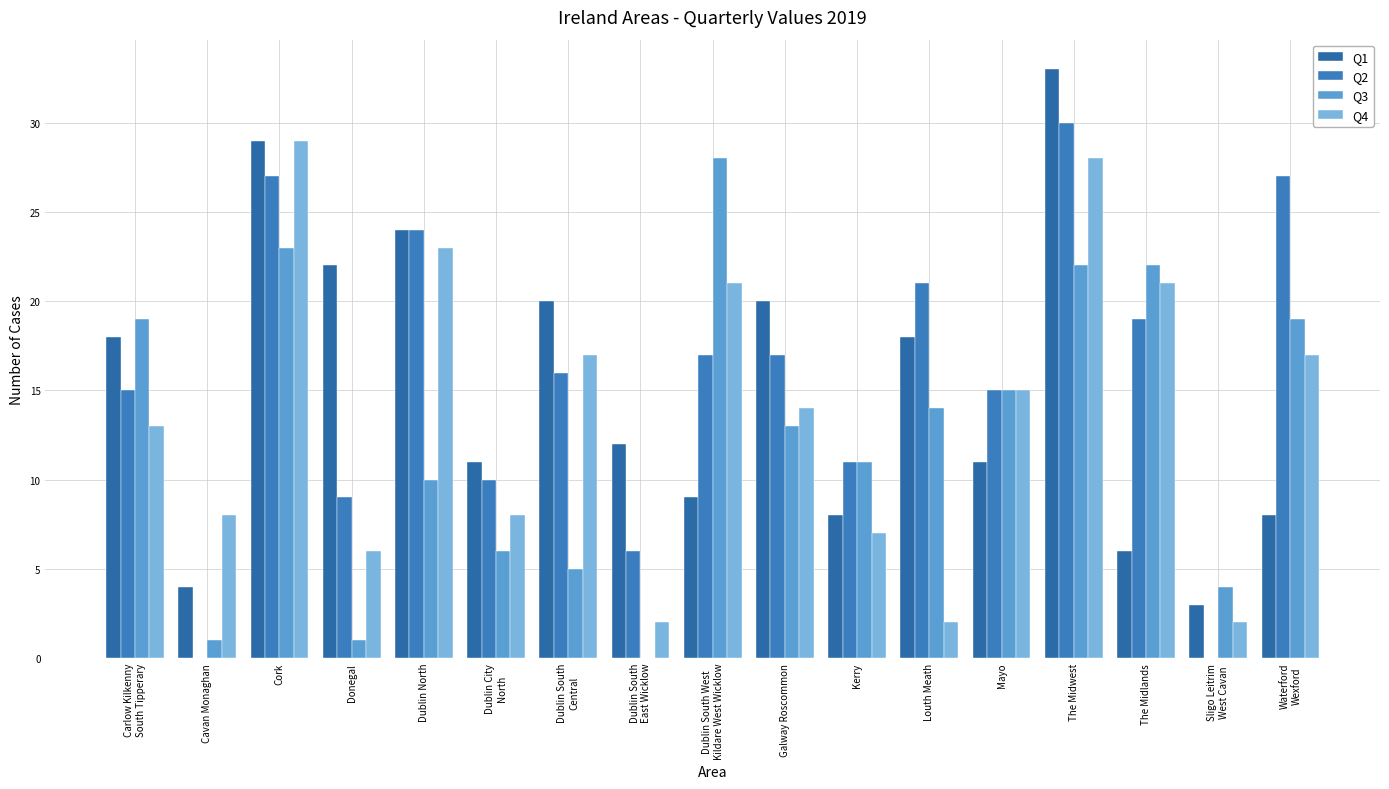

Between Carlow Kilkenny
South Tipperary and Dublin South
East Wicklow, which is larger?

Carlow Kilkenny
South Tipperary